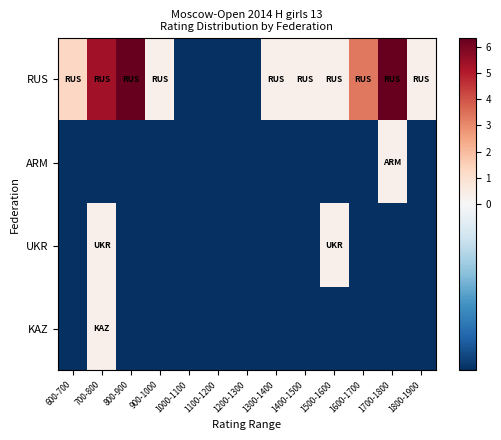

At 600-700, list the series in order from smallest to largest.

ARM, UKR, KAZ, RUS